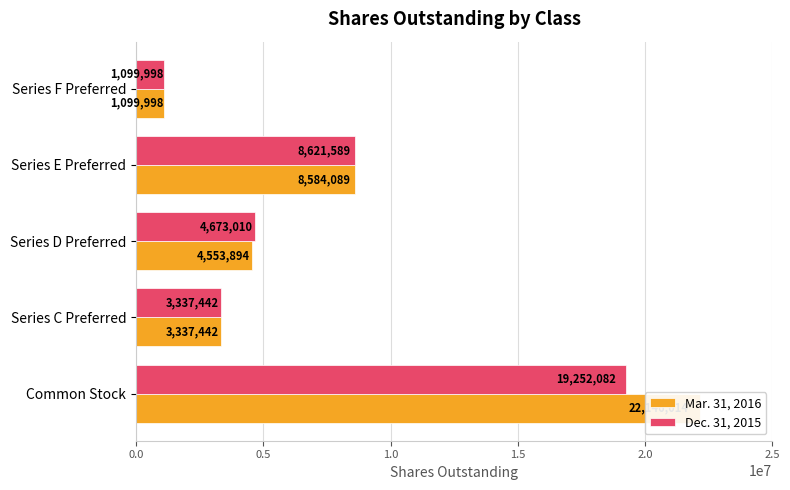

What position from the left is Series C Preferred?

2